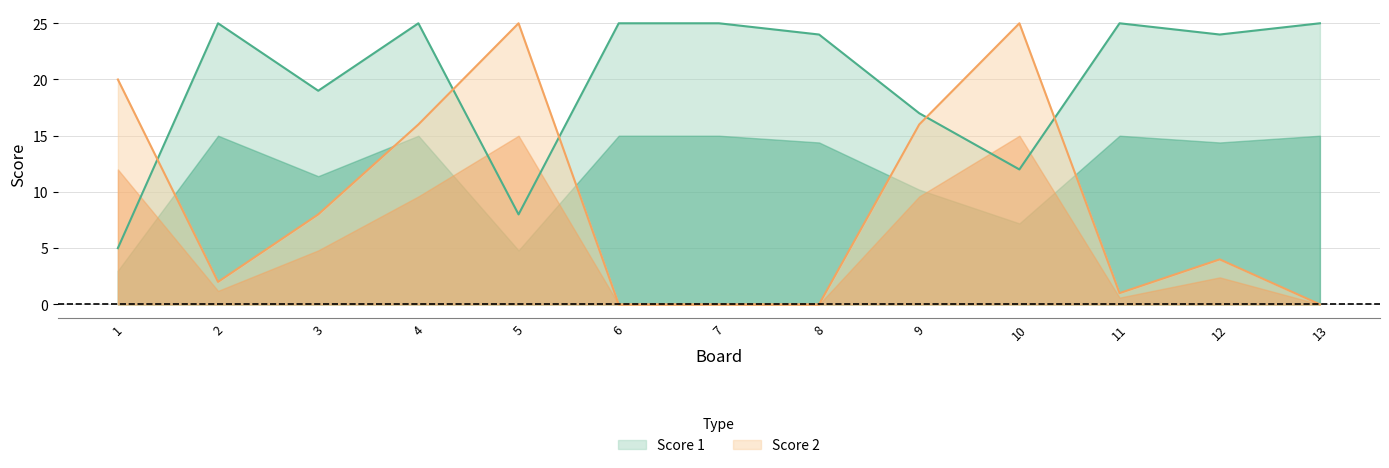

How many lines are shown in the chart?

2